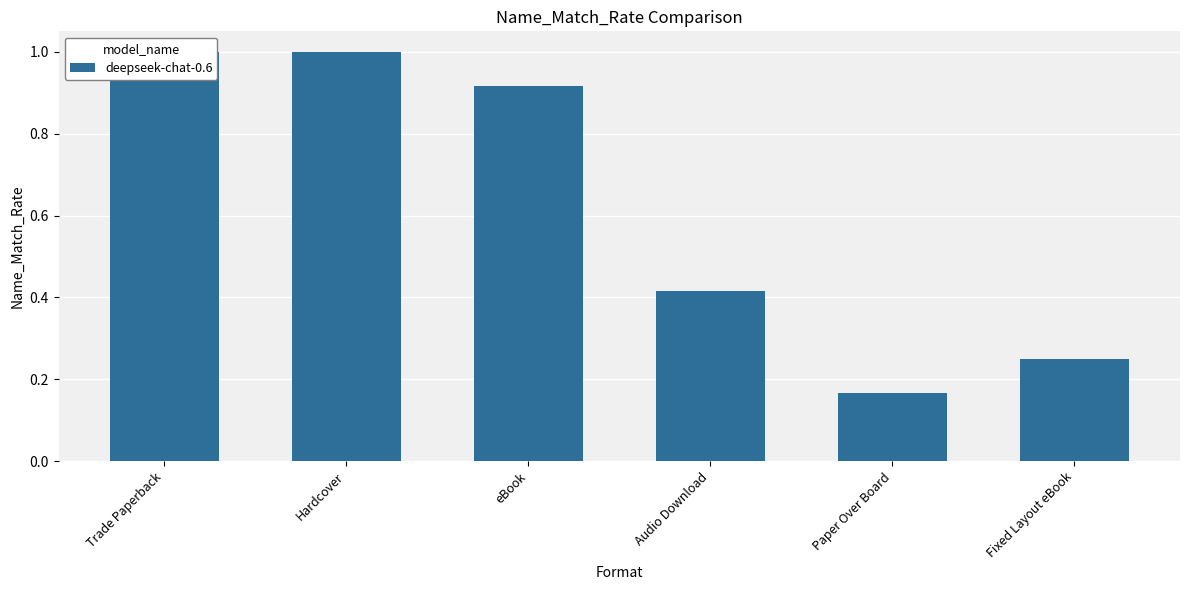

Is it true that the value at Hardcover is 1.0?

True